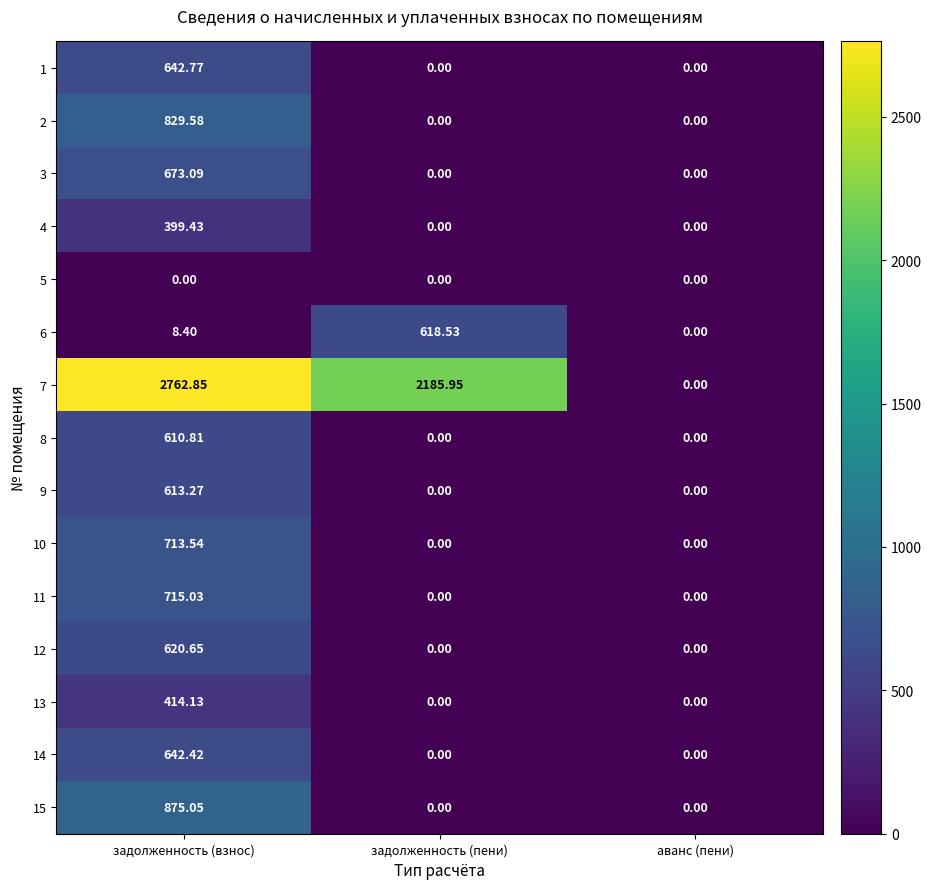

How many positive values does the 15 series have?

1